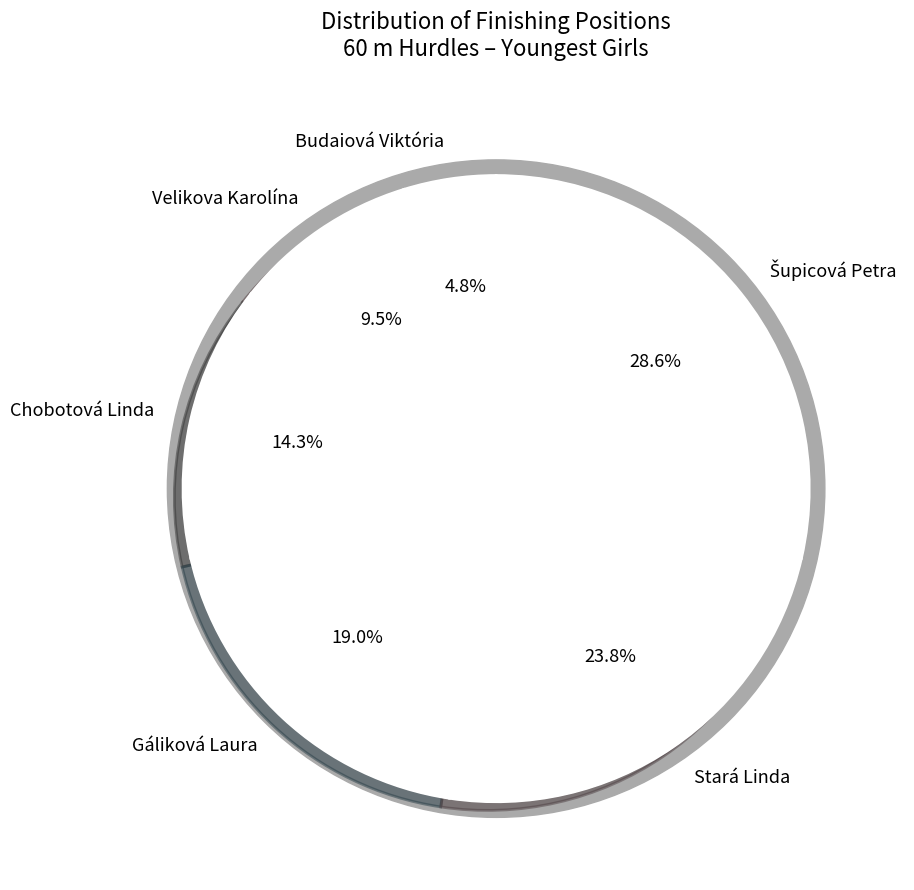

What percentage is NOT represented by Chobotová Linda?

85.7%